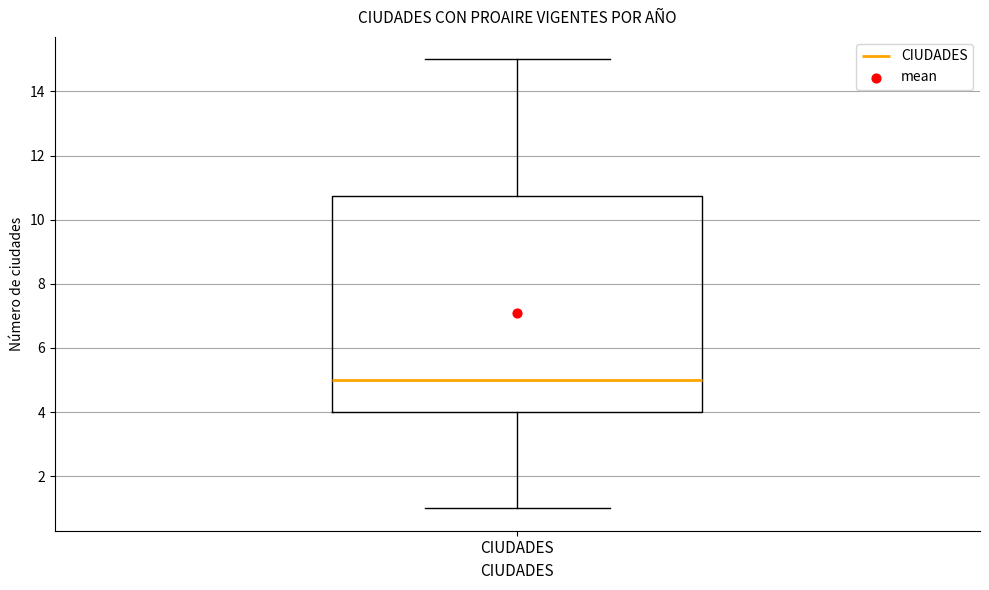

Where is the upper edge of the box for CIUDADES on the y-axis? The values are not printed on the chart, so give them approximately, as read against the axis.

10.8